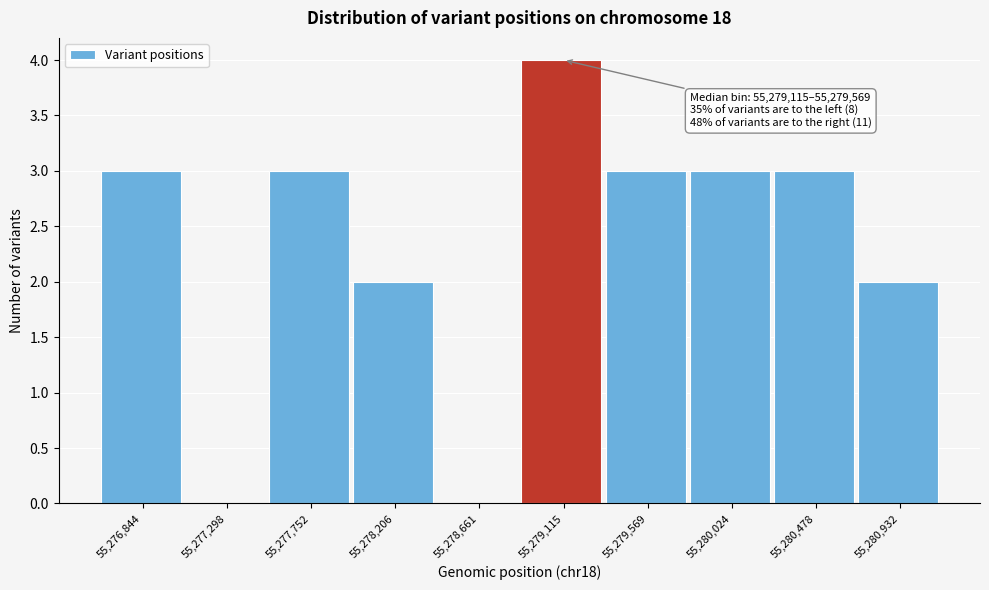

Reading left to right, what are all the values shown in this chart?

55,276,844=3	55,277,298=0	55,277,752=3	55,278,206=2	55,278,661=0	55,279,115=4	55,279,569=3	55,280,024=3	55,280,478=3	55,280,932=2